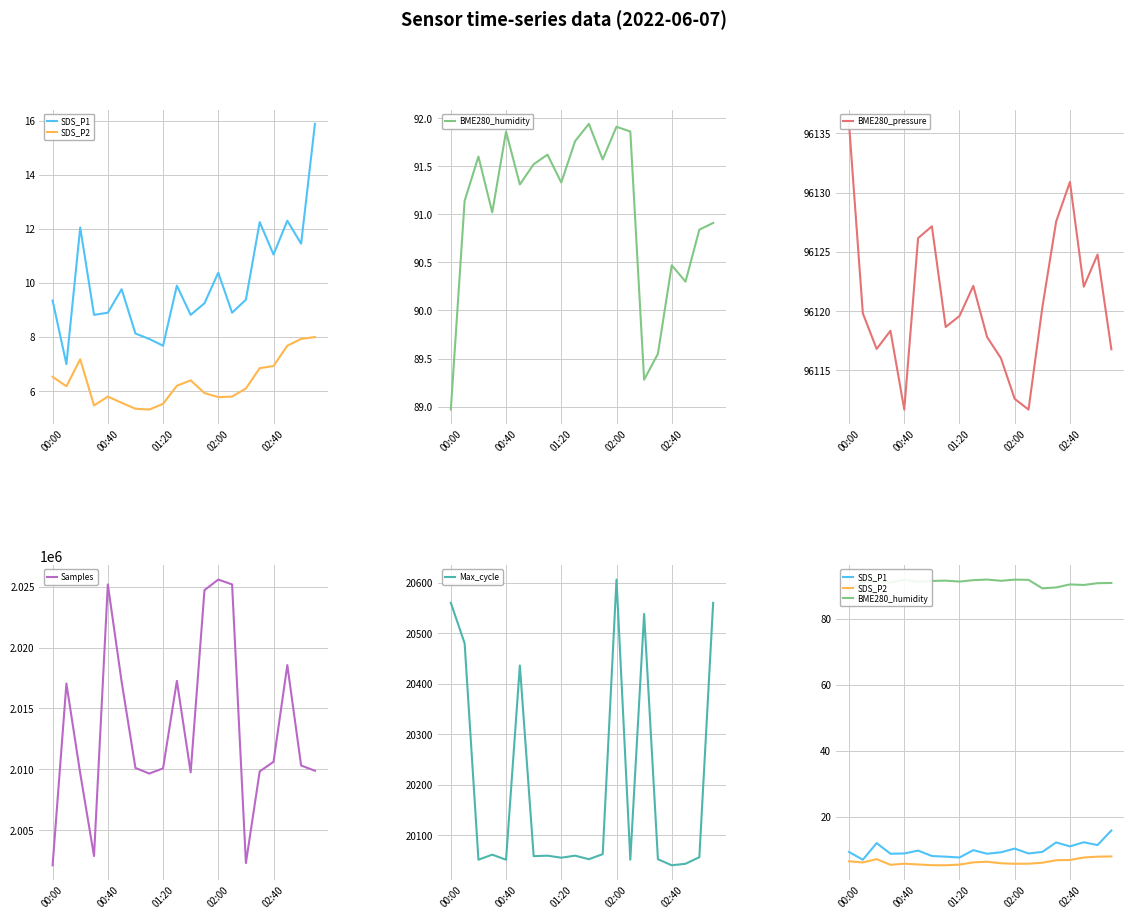

How many interior local valleys does the SDS_P2 series have?

4